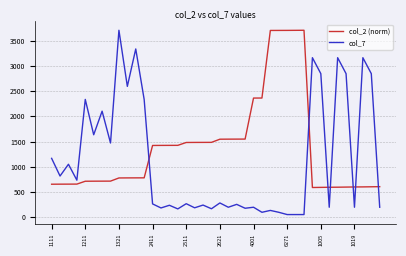

Which series has the largest range (max minus min)?

col_7